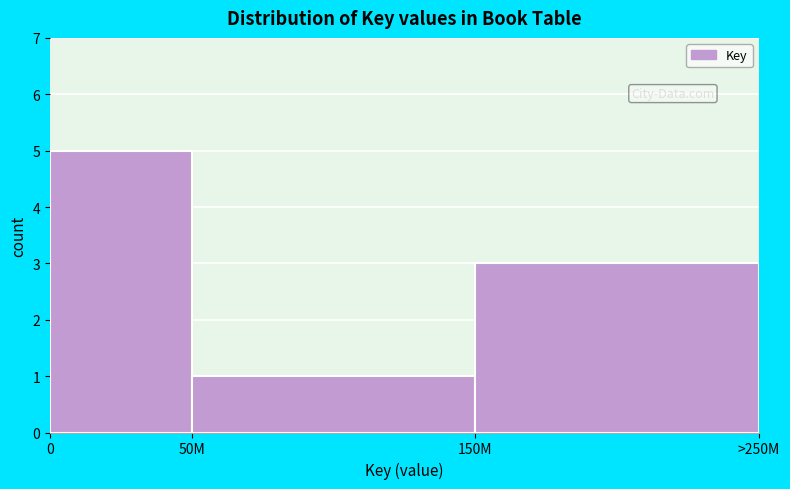

Reading right to left, list all the values displayed in this chart.

150M=3	50M=1	0=5